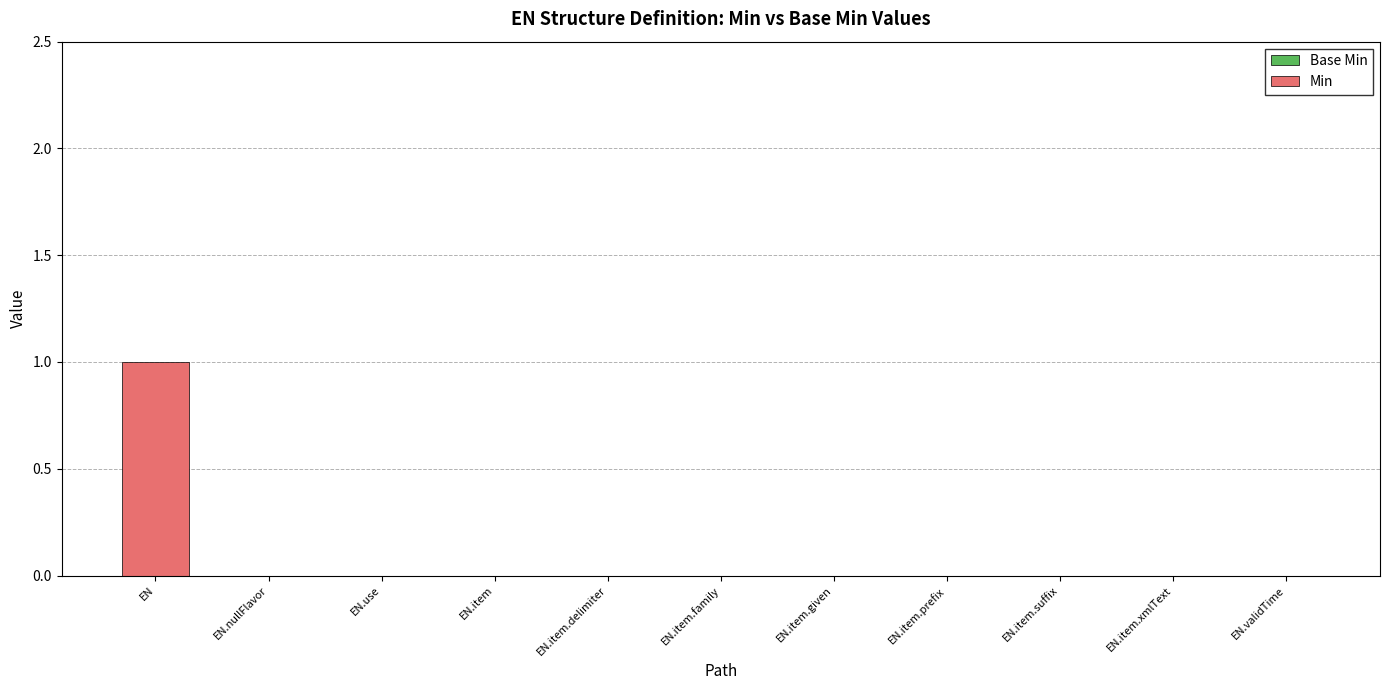

How many distinct data groups are displayed?

1